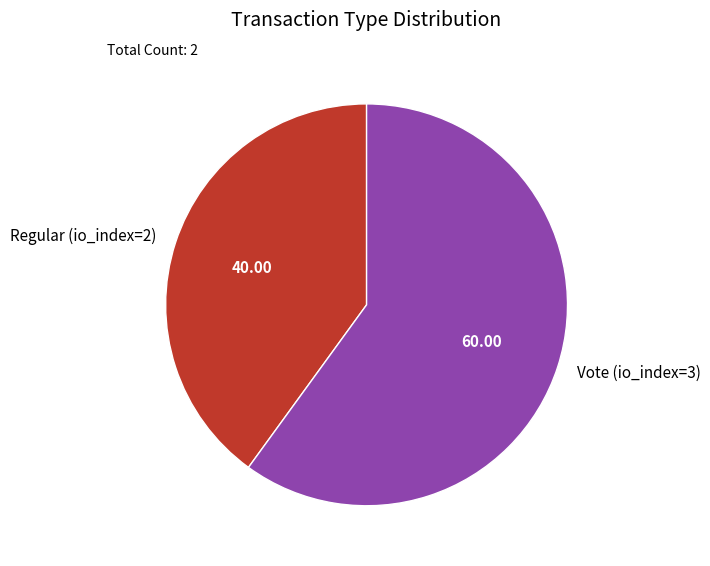

Which category has the smallest portion of the pie?

Regular (io_index=2)